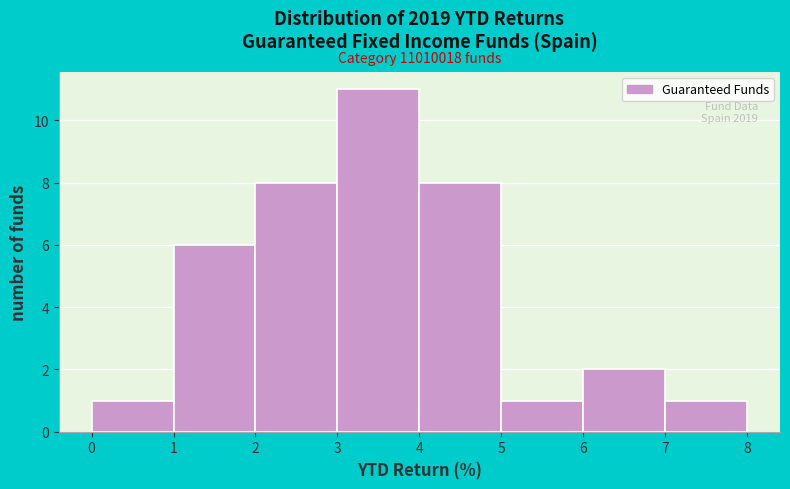

Over which range of the x-axis is the bar tallest?

3 to 4